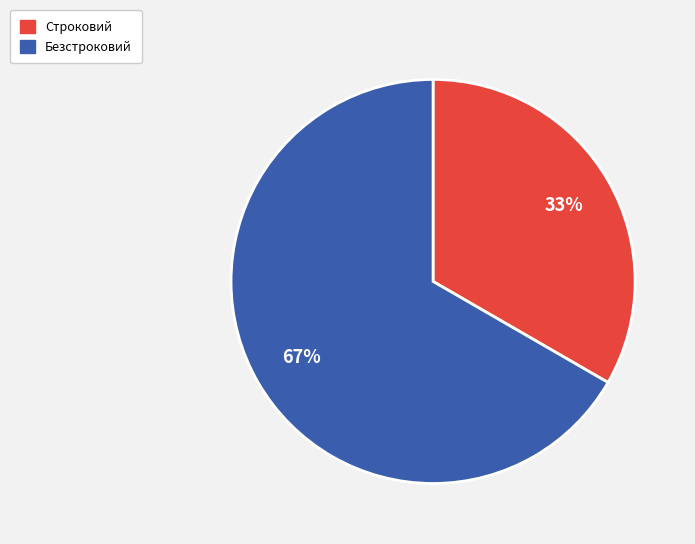

Which category has the biggest portion of the pie?

Безстроковий